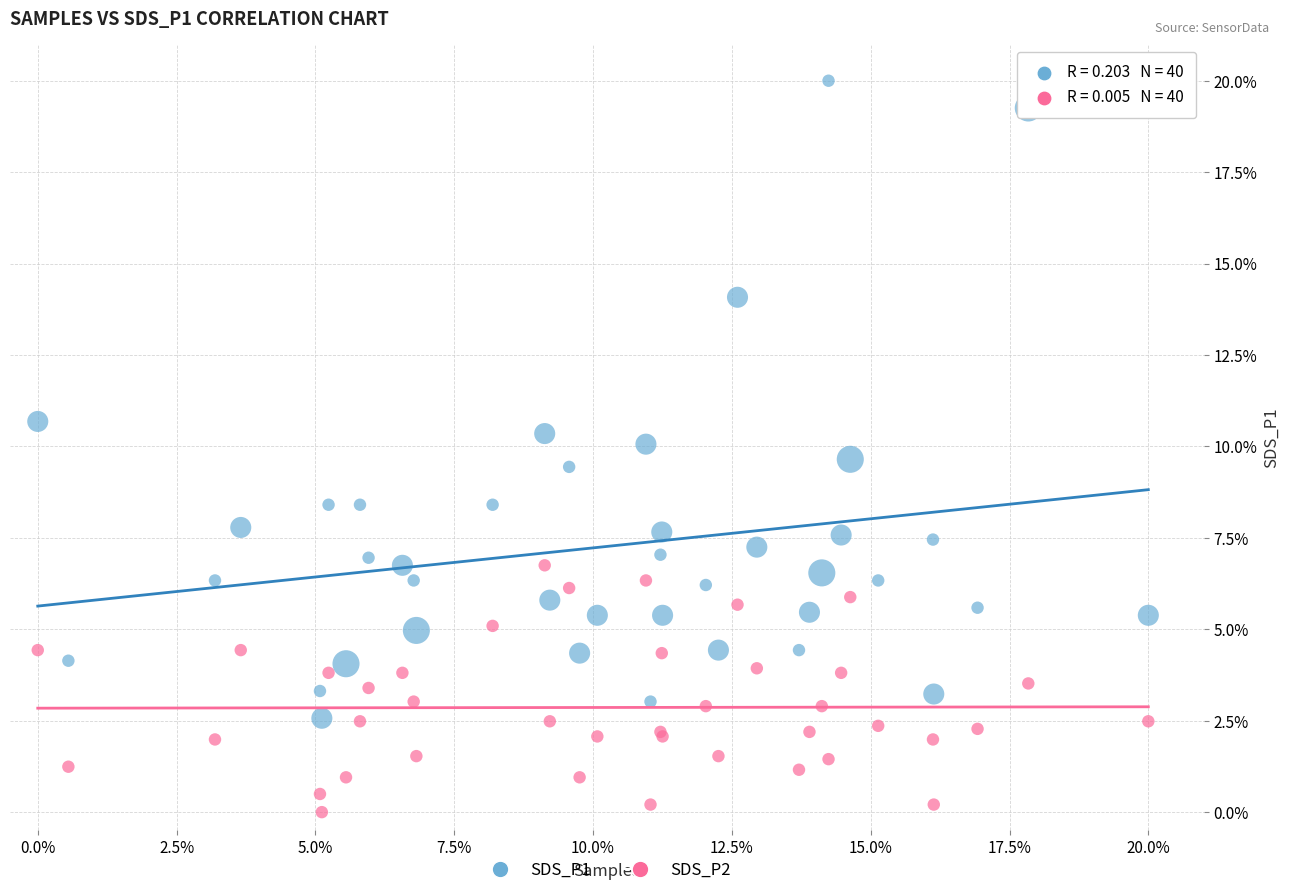

Which series contains the lowest Y value?

SDS_P2